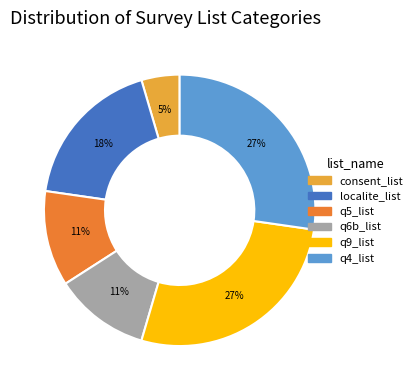

Does any single category account for the majority?

No